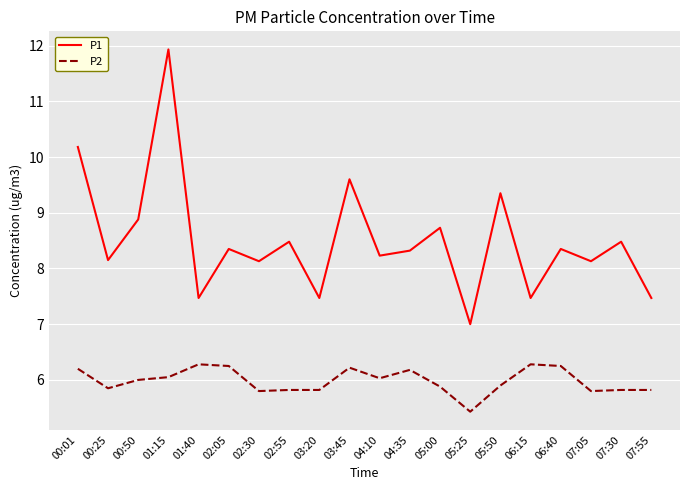

Is it true that P2 equals 6.3 at 06:15?

True